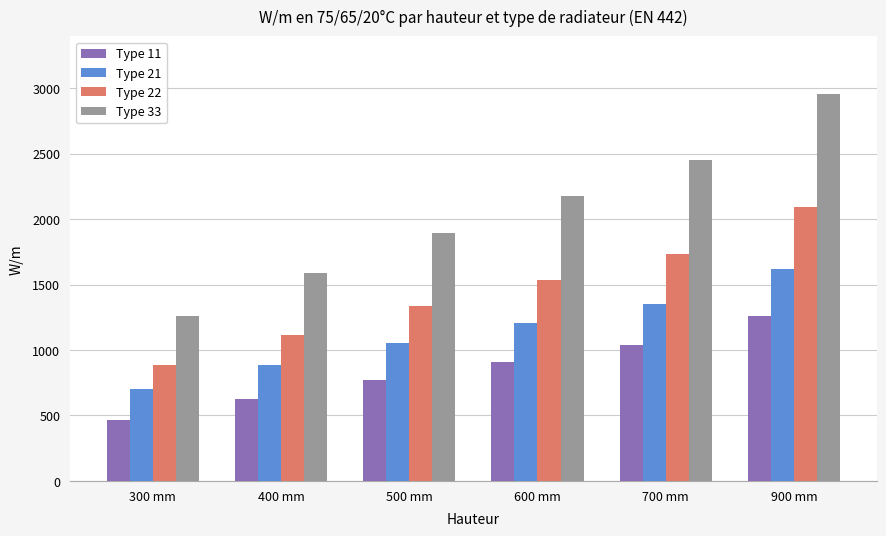

What is the difference between the maximum and second lowest values in the Type 22 series?

979